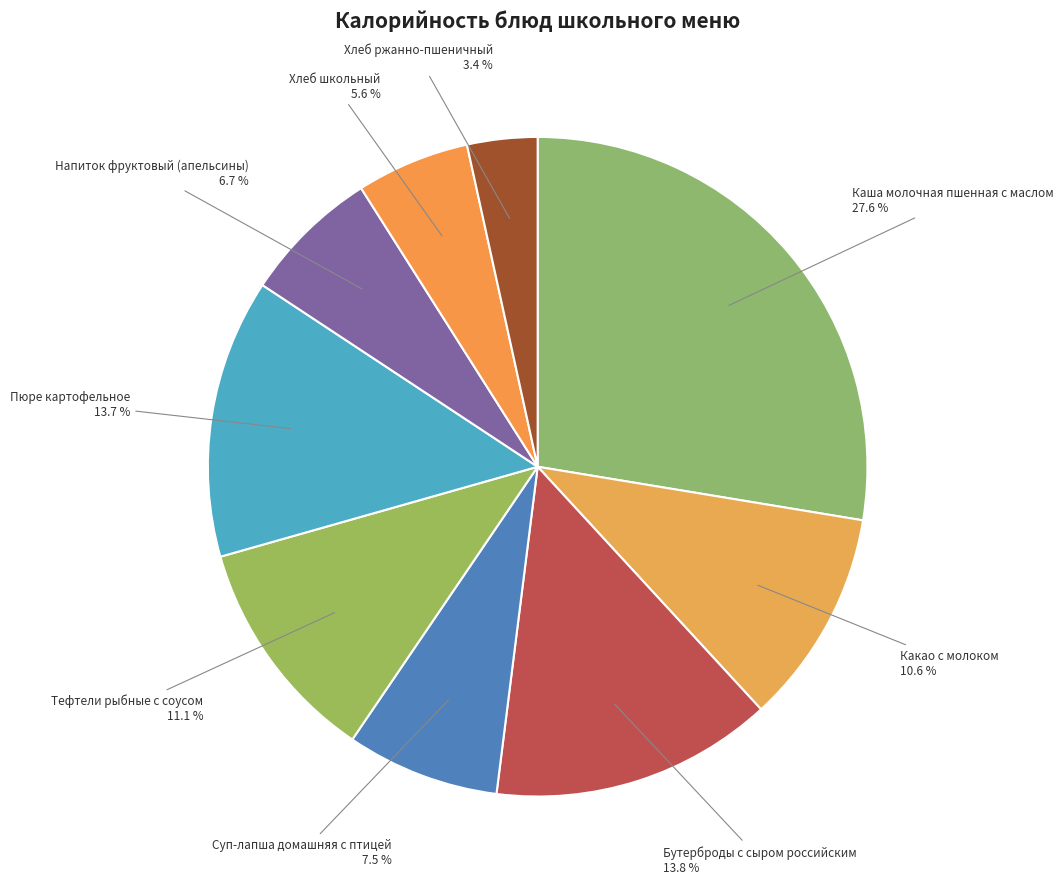

Is it true that Пюре картофельное is 1% of the pie?

False